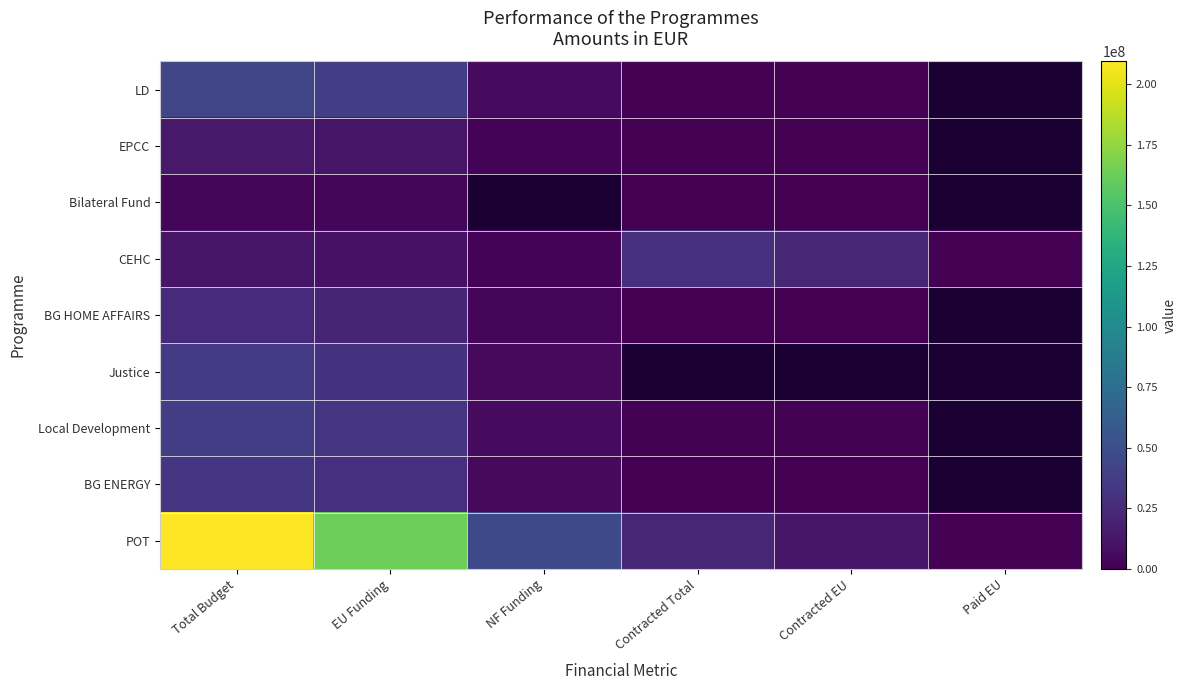

What value does the CEHC series have at Contracted EU?

22774478.4